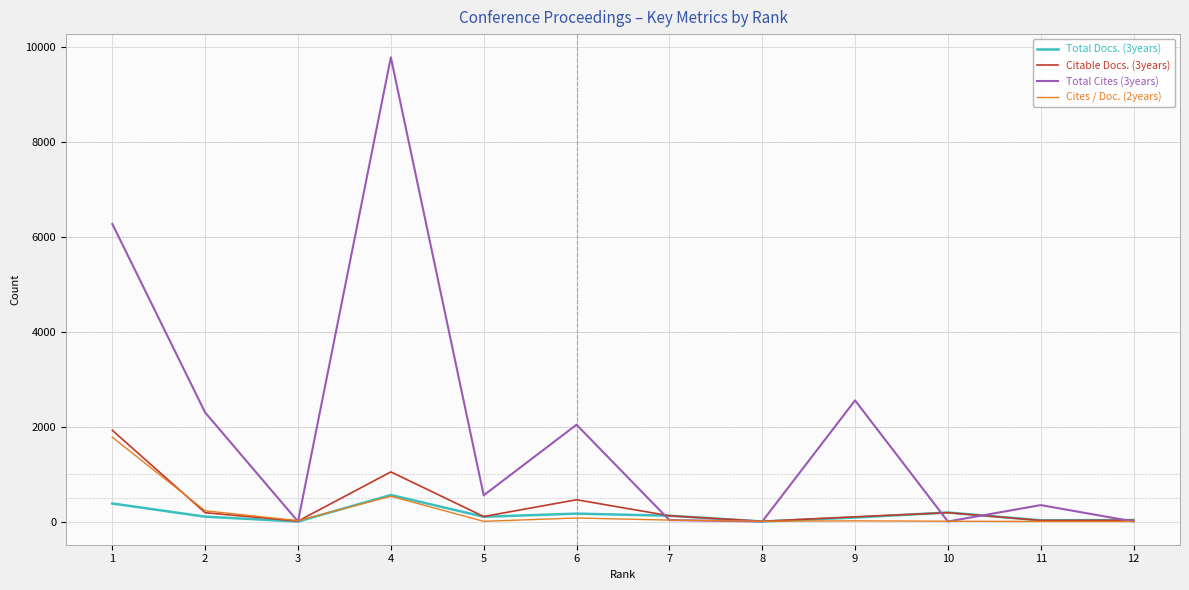

True or false: Total Cites (3years) has more than 0 interior local peaks.

True